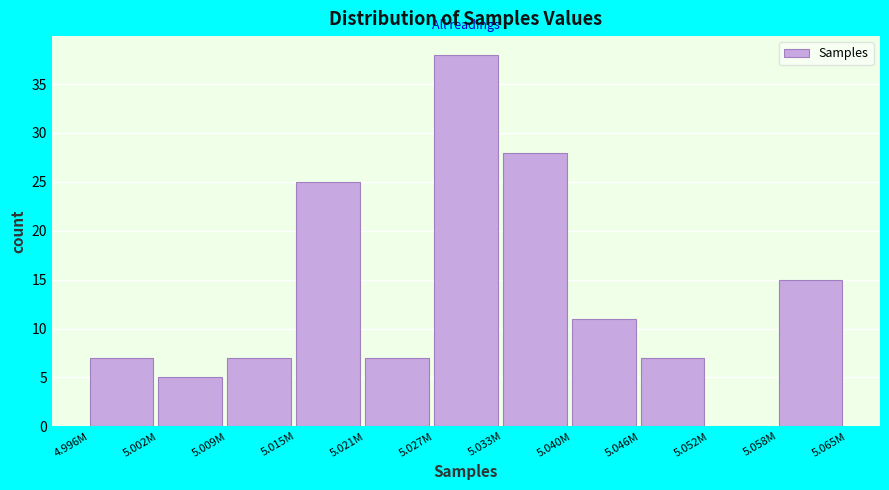

Reading right to left, what are all the values shown in this chart?

5.058M=15	5.052M=0	5.046M=7	5.040M=11	5.033M=28	5.027M=38	5.021M=7	5.015M=25	5.009M=7	5.002M=5	4.996M=7